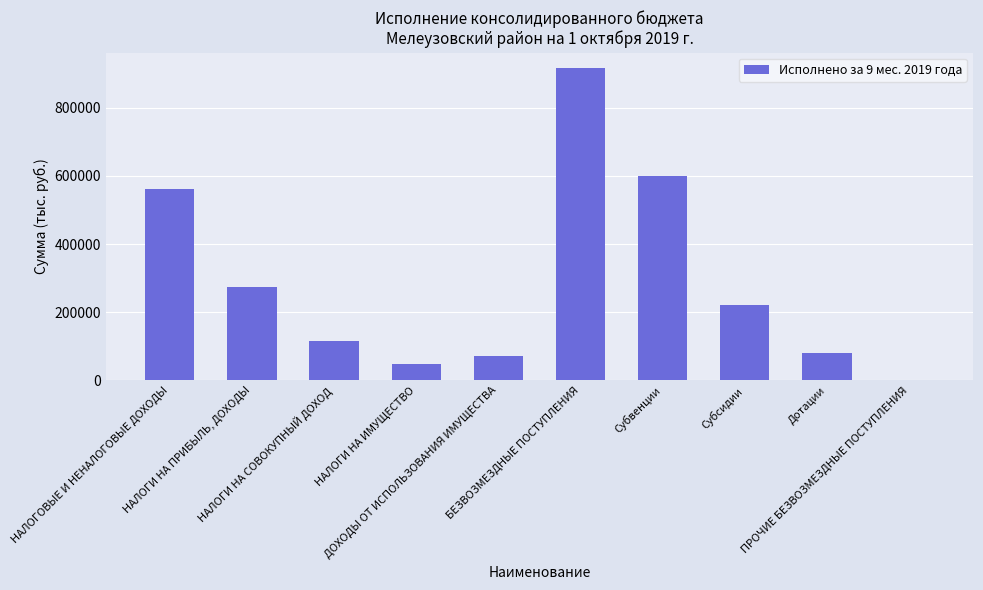

What is the greatest value displayed?

916342.3